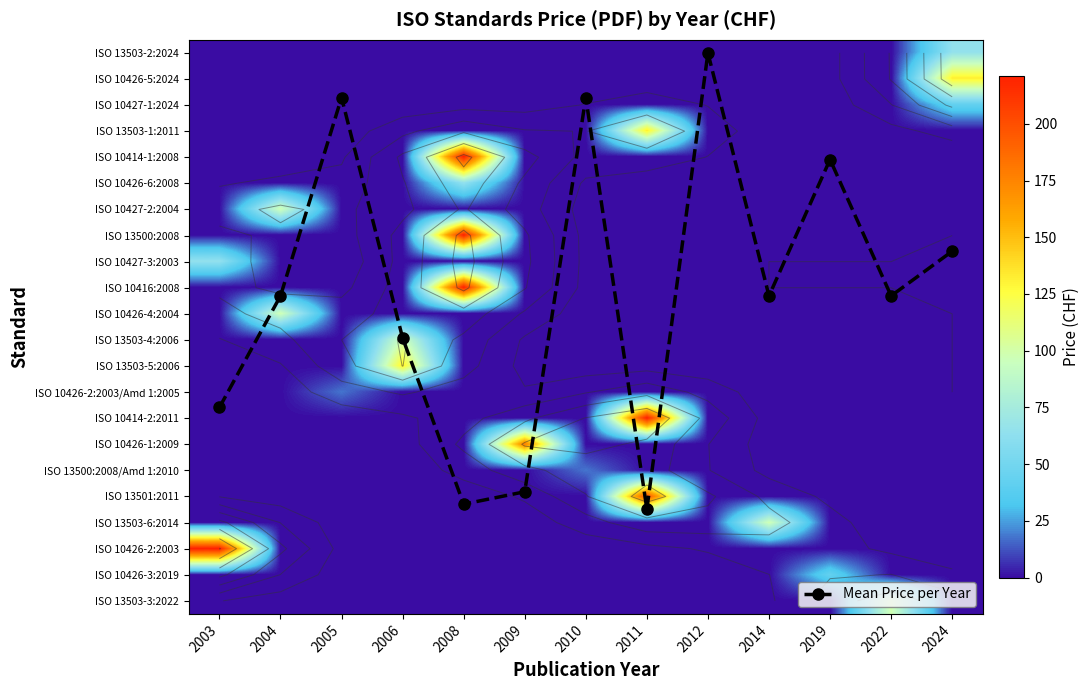

How many values in the ISO 13503-2:2024 series exceed 0?

1